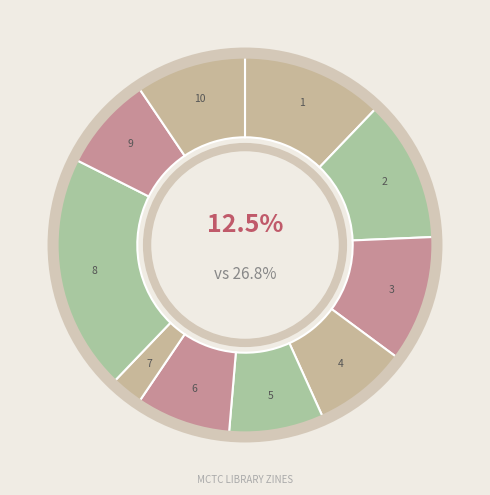

To the nearest percent, what portion does 5686 represent?

11%